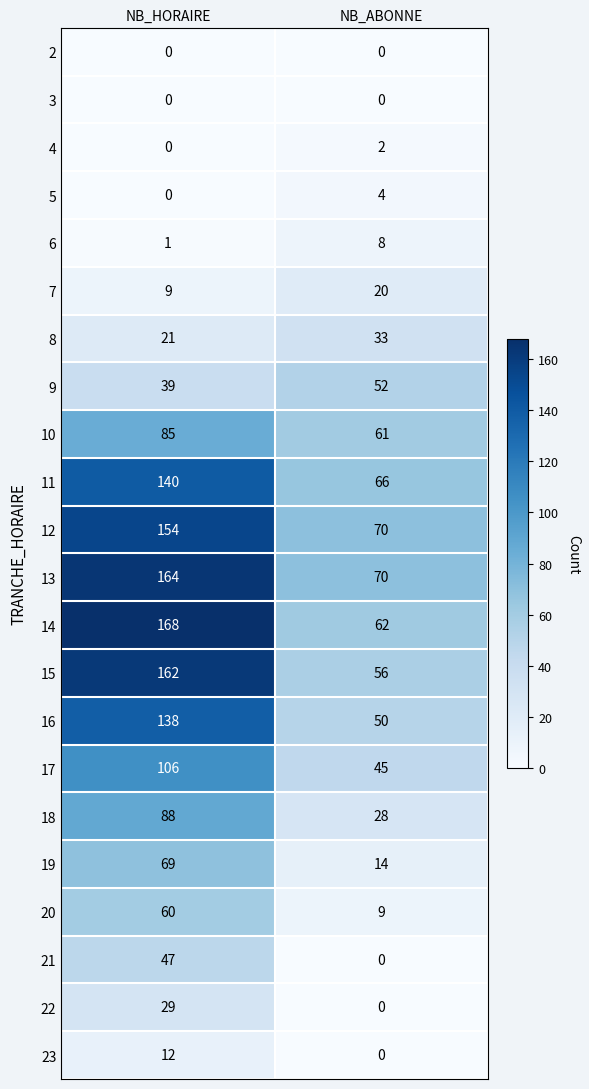

What is the approximate value of 16 at NB_ABONNE?

50